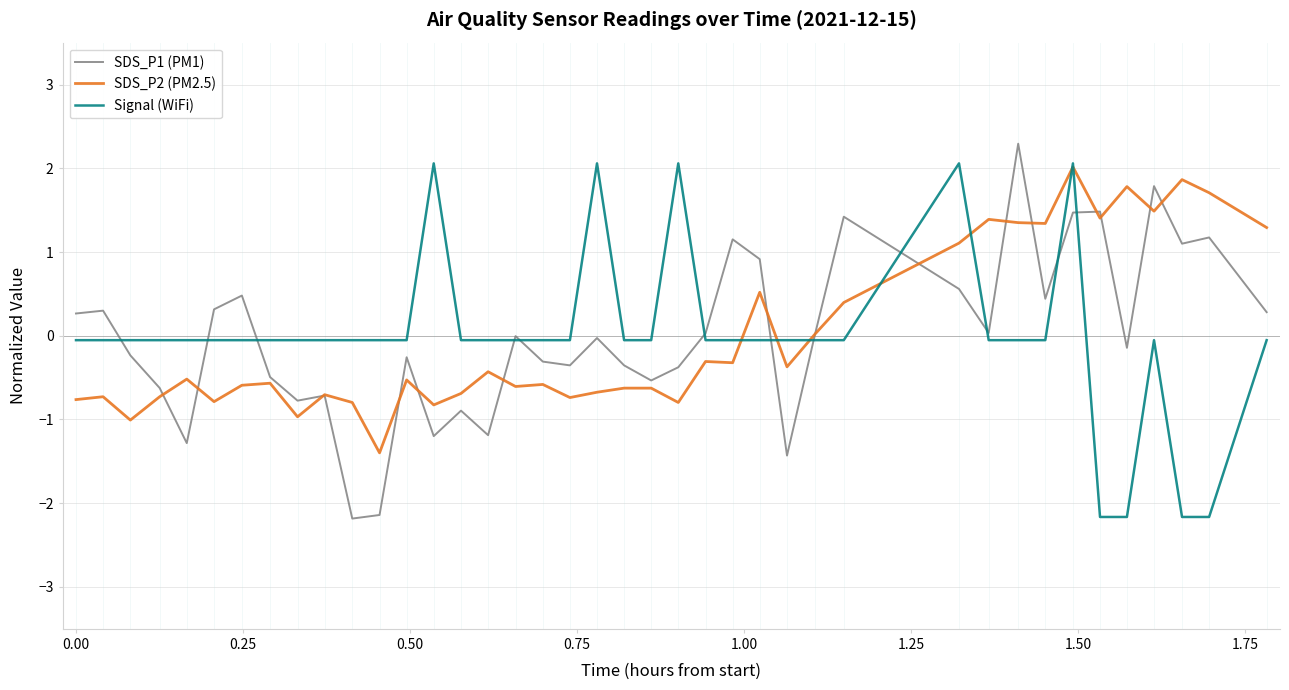

True or false: SDS_P2 (PM2.5) and Signal (WiFi) cross at least once.

True